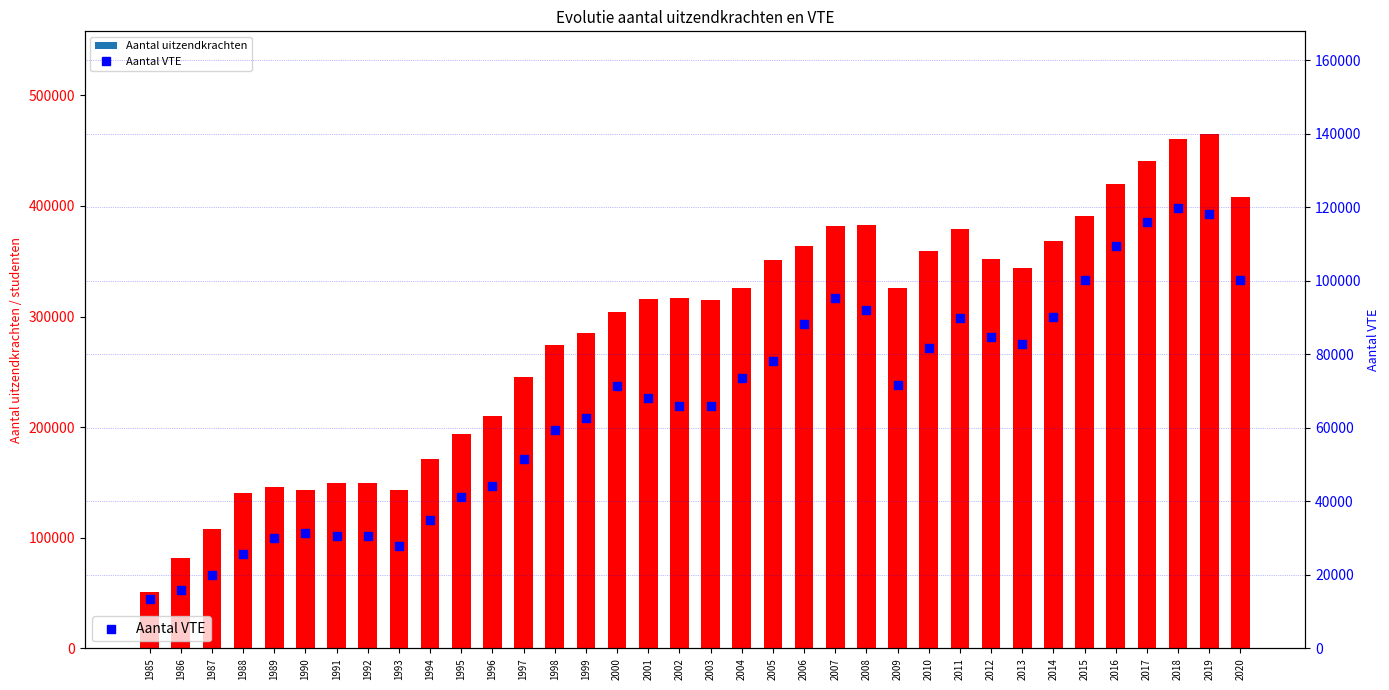

Which series has the widest spread of Y values?

Aantal uitzendkrachten